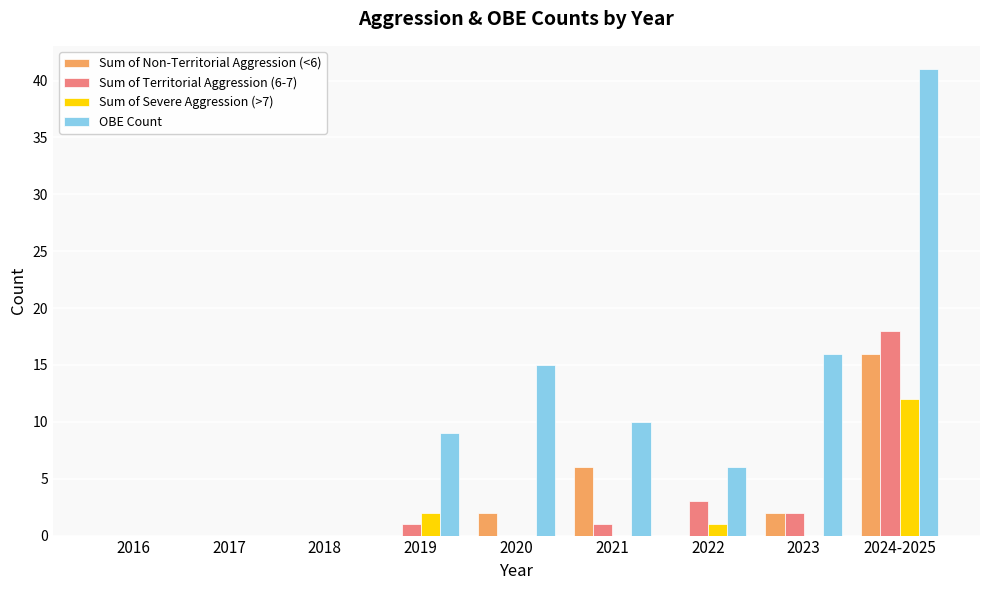

Is it true that Sum of Non-Territorial Aggression (<6) equals 8 at 2024-2025?

False